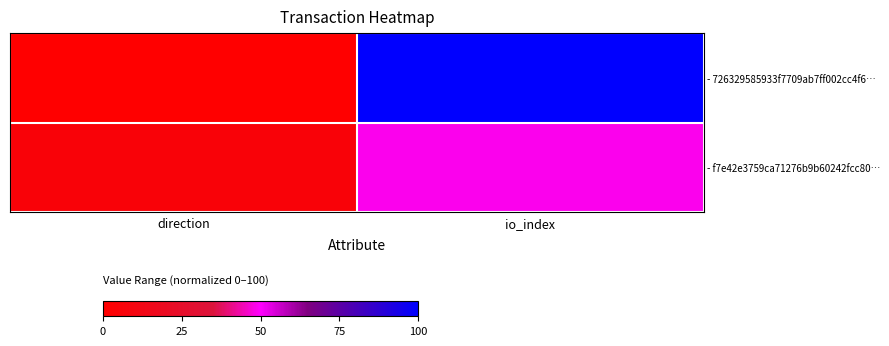

Reading left to right, transcribe all the data shown in this chart.

- 726329585933f7709ab7ff002cc4f6…: direction=0.0	io_index=100.0
- f7e42e3759ca71276b9b60242fcc80…: direction=5.4	io_index=48.6